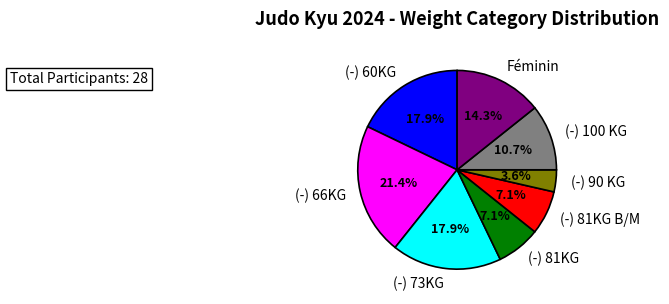

What is the smallest slice in the pie chart?

(-) 90 KG